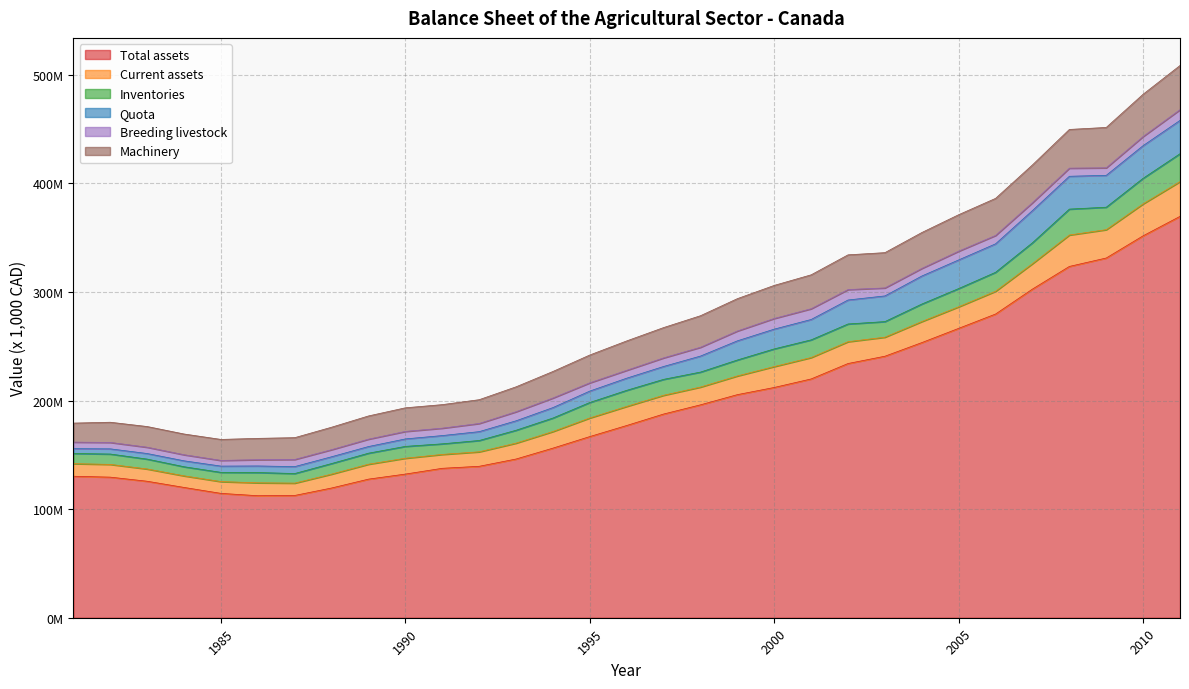

What is the average value of the Machinery series?

27172011